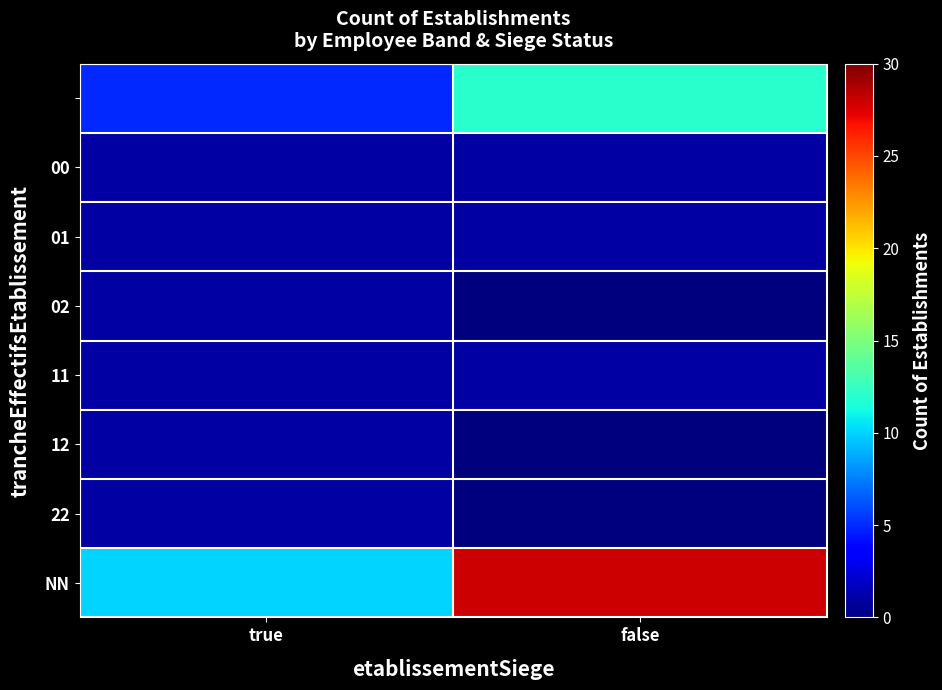

Count the number of categories in the chart.

2